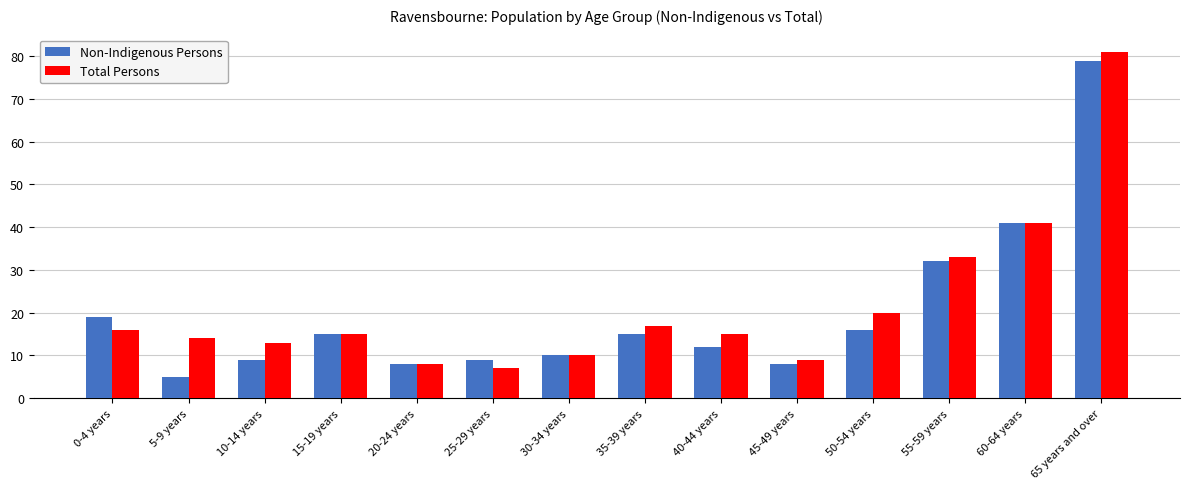

Which series changed the most between 30-34 years and 65 years and over?

Total Persons